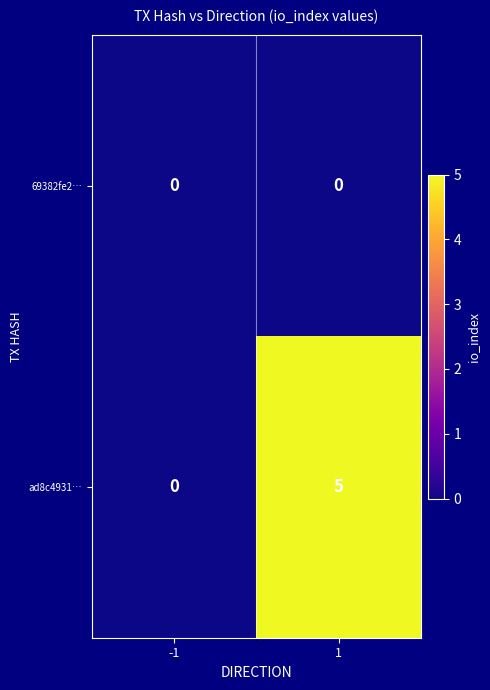

How many series are shown in this chart?

2